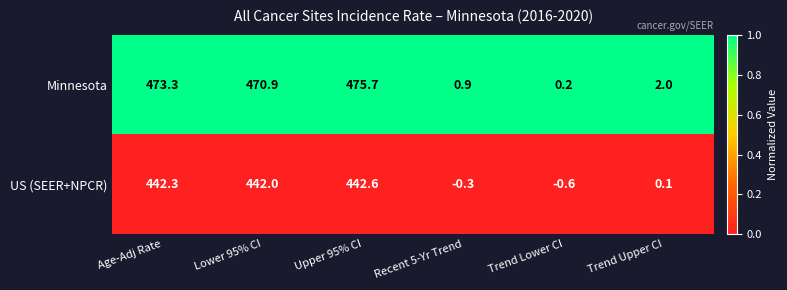

Reading left to right, list all the values displayed in this chart.

Minnesota: Age-Adj Rate=473.3	Lower 95% CI=470.9	Upper 95% CI=475.7	Recent 5-Yr Trend=0.9	Trend Lower CI=0.2	Trend Upper CI=2.0
US (SEER+NPCR): Age-Adj Rate=442.3	Lower 95% CI=442.0	Upper 95% CI=442.6	Recent 5-Yr Trend=-0.3	Trend Lower CI=-0.6	Trend Upper CI=0.1